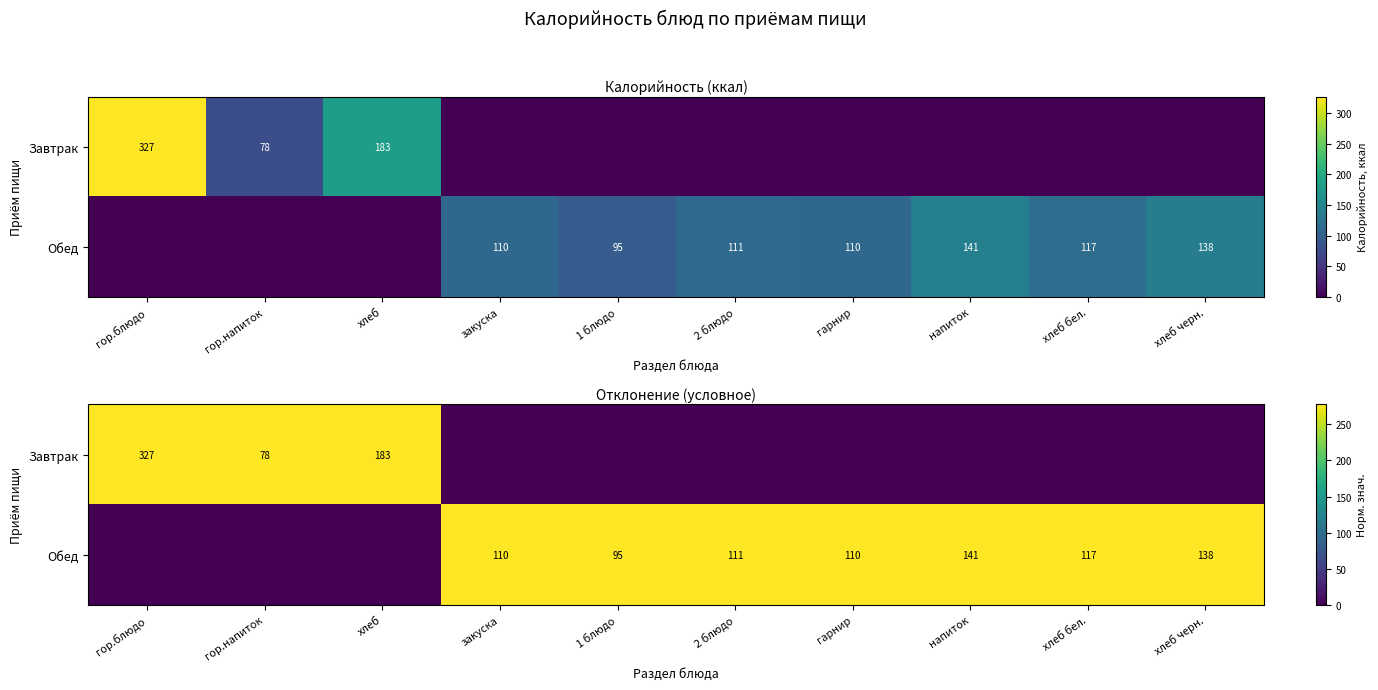

Between хлеб and 1 блюдо, which is larger?

хлеб